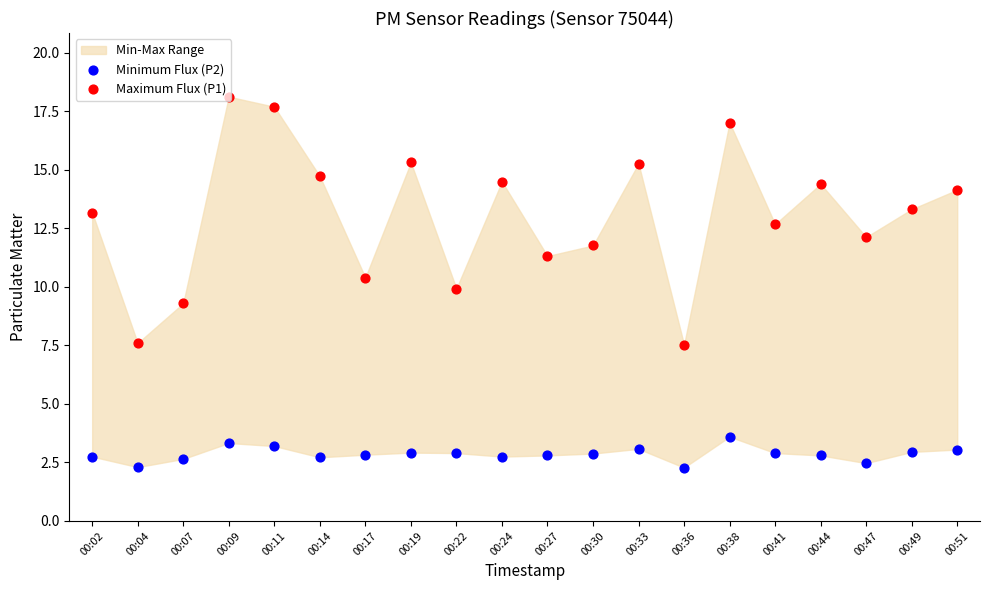

What is the total value across all series at 00:11?

20.9